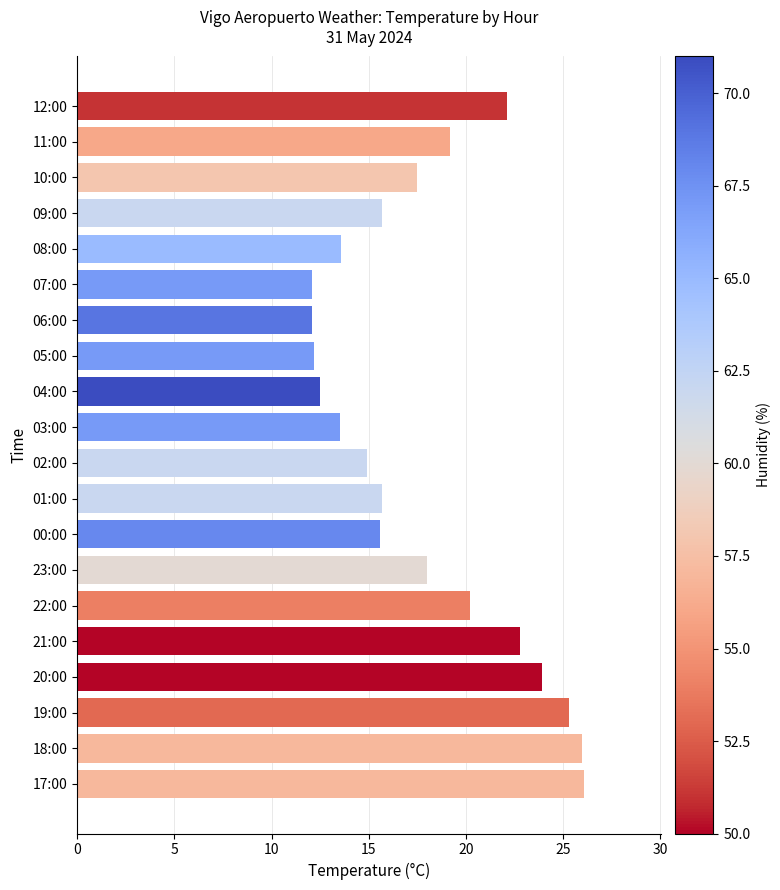

The chart shows a value of 6.1 at 02:00. True or false?

False